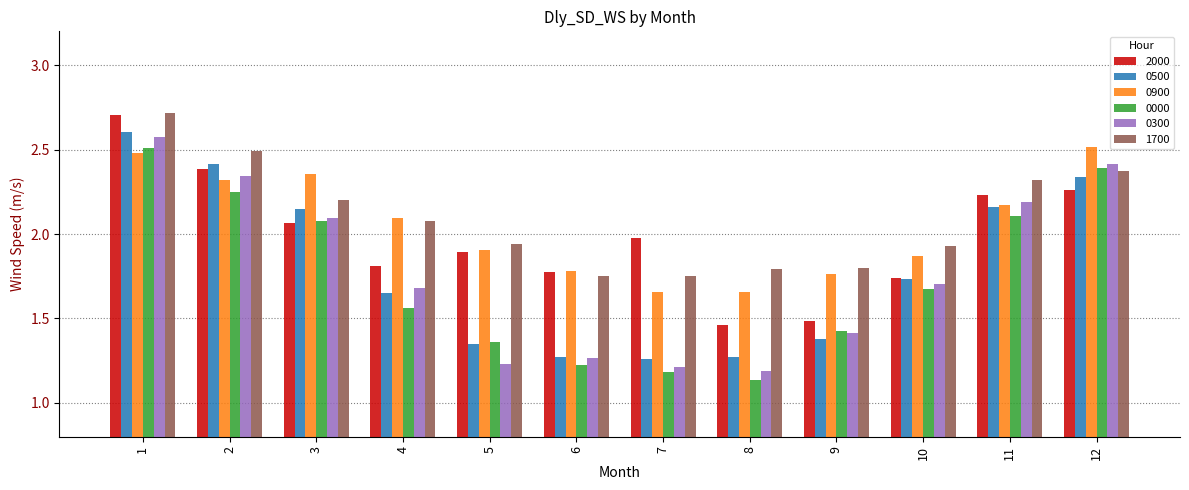

The 0000 series shows 3.6 at 11. True or false?

False